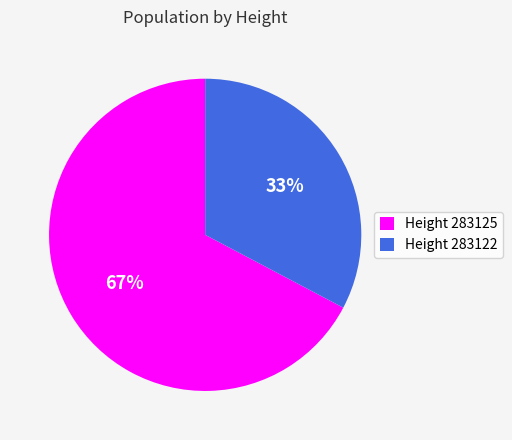

What percentage is the Height 283122 slice, to the nearest percent?

33%